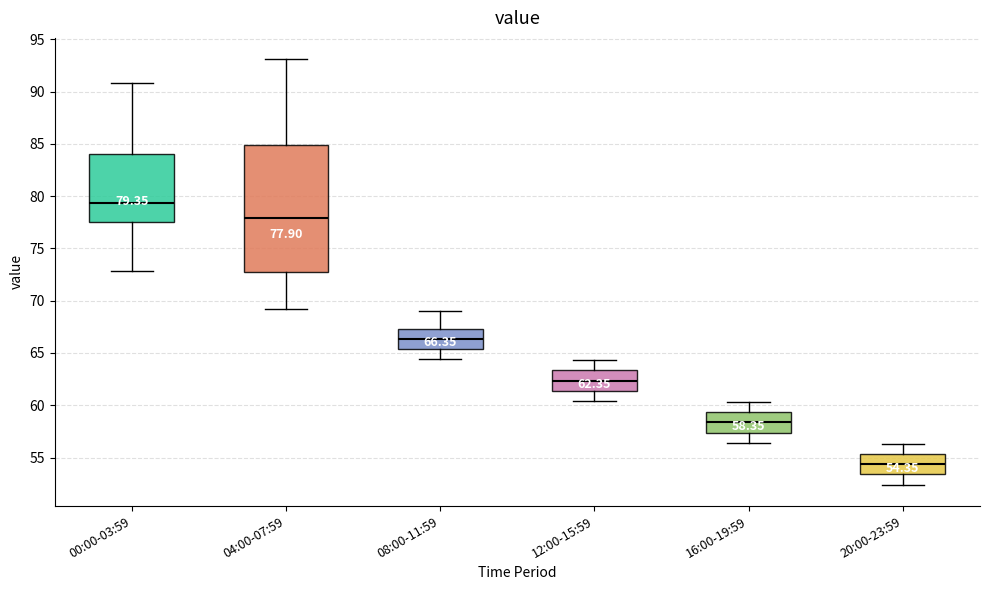

Which box's median line is the lowest?

20:00-23:59